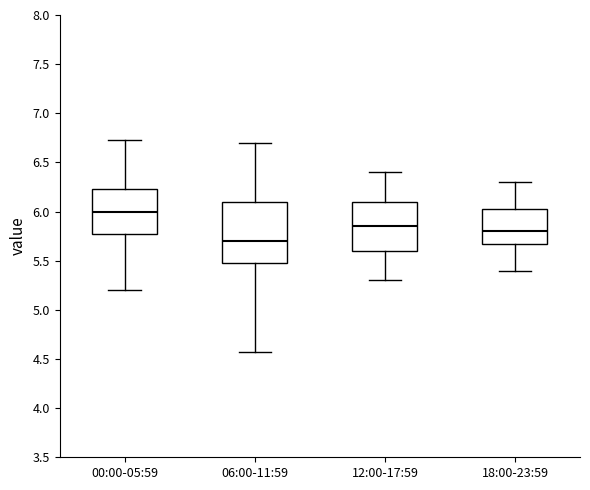

Reading left to right, transcribe this box plot: for each box, give where its median line is, the range the box spans, and where its two whiskers end, as read against the y-axis. The values are not printed on the chart, so give them approximately, as read against the axis.

00:00-05:59: median 6.00, box 5.80 to 6.25, whiskers 5.20 to 6.75
06:00-11:59: median 5.70, box 5.50 to 6.10, whiskers 4.55 to 6.70
12:00-17:59: median 5.85, box 5.60 to 6.10, whiskers 5.30 to 6.40
18:00-23:59: median 5.80, box 5.70 to 6.05, whiskers 5.40 to 6.30